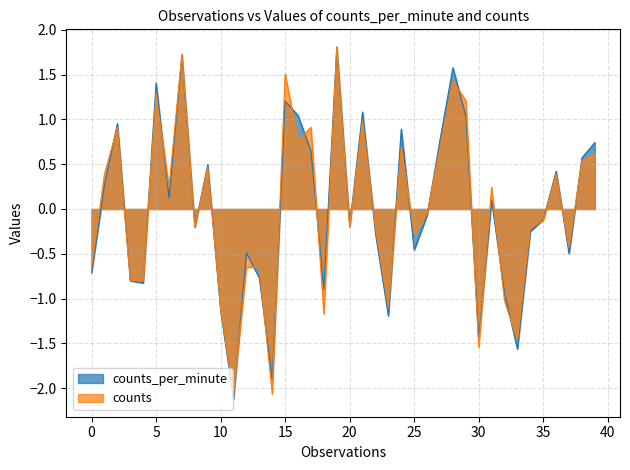

What is the difference between the maximum and minimum values in the counts_per_minute series?

3.9